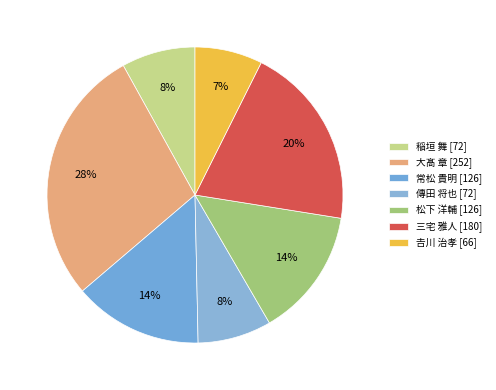

To the nearest percent, what is the average slice percentage?

14%